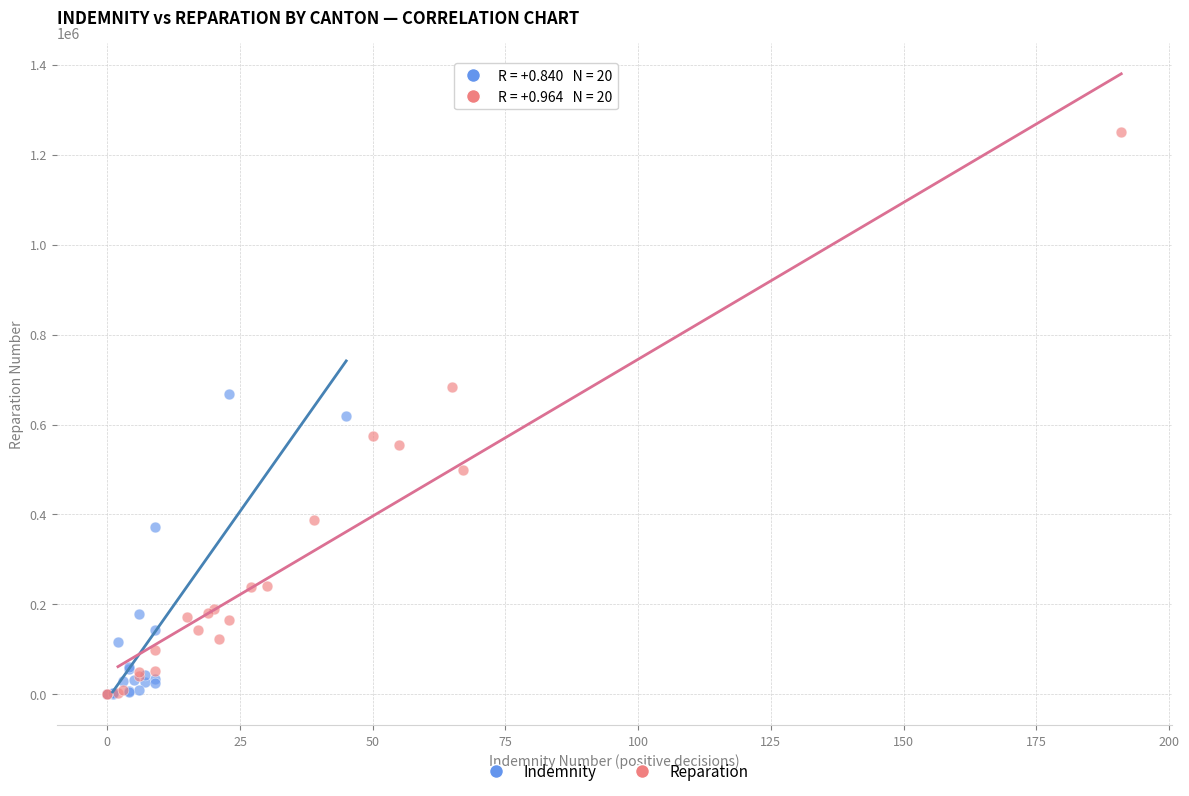

Which series has the widest spread of Y values?

Reparation